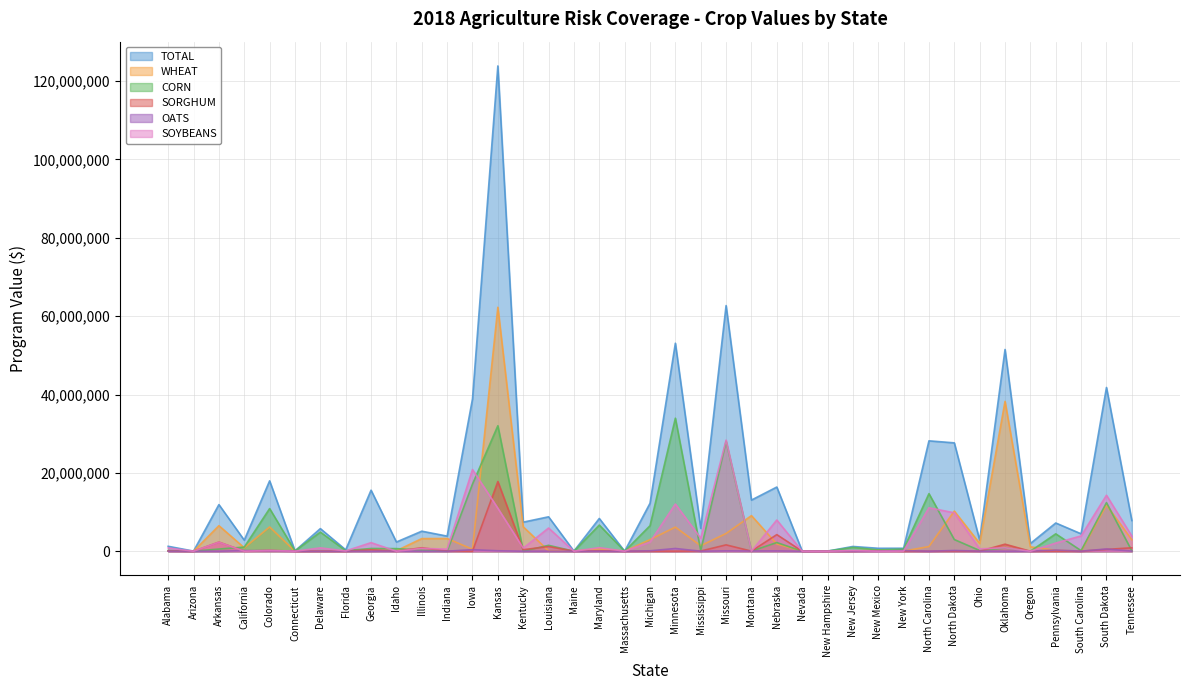

Does the chart display data point markers on the line(s)?

No